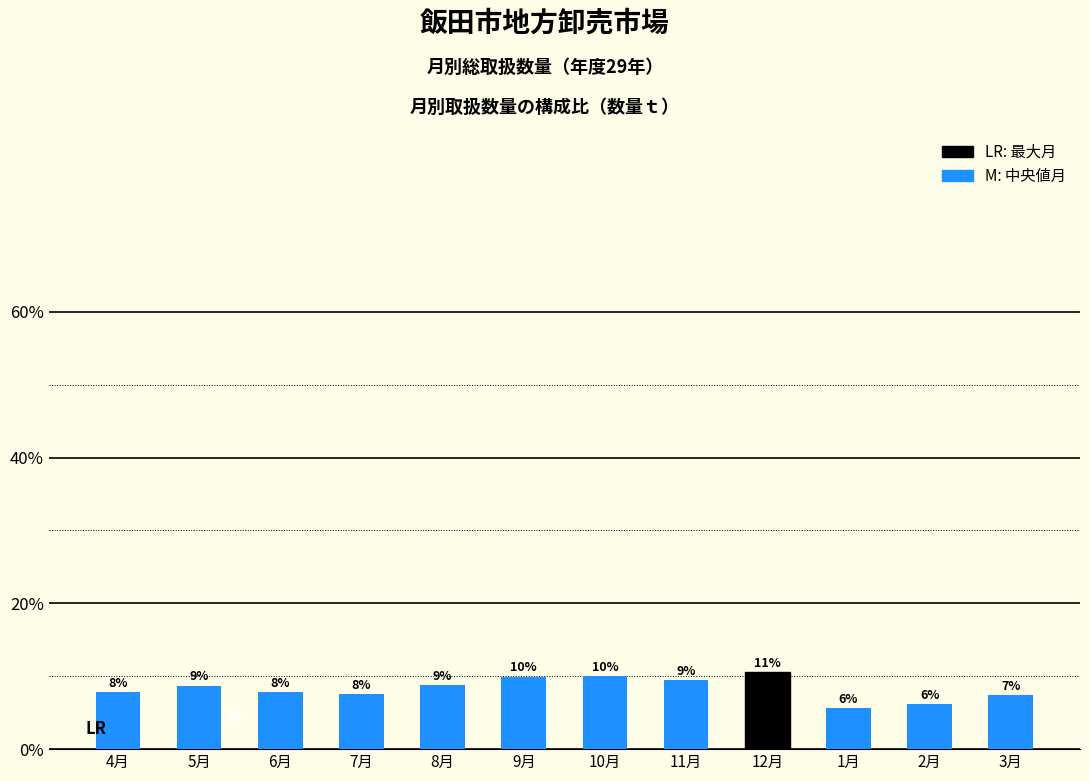

Does the chart contain any negative values?

No